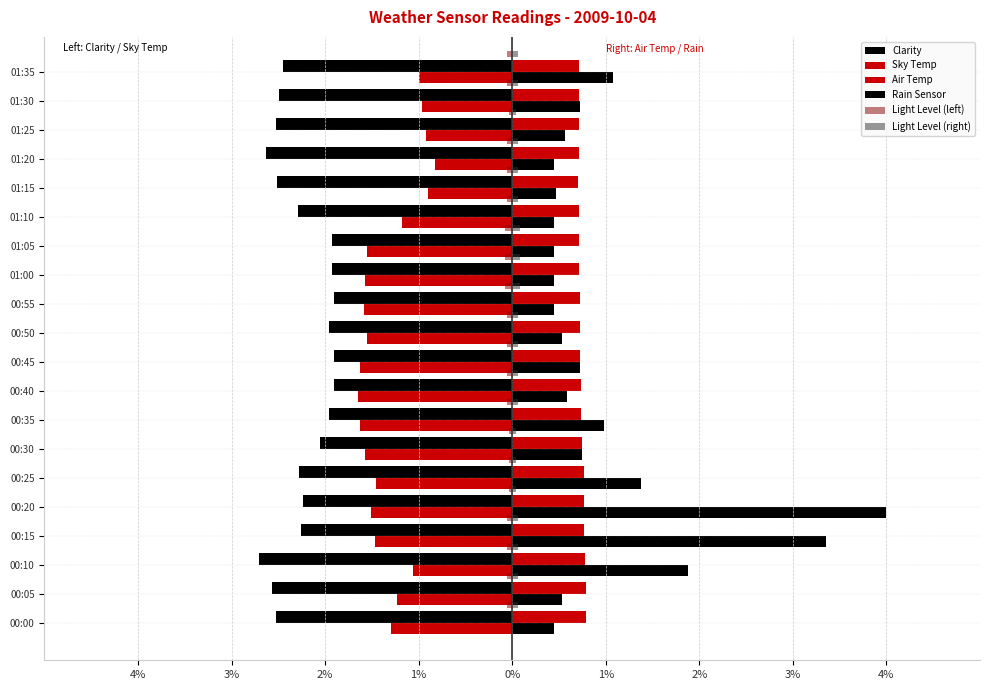

Reading right to left, list all the values displayed in this chart.

Clarity: -2.5	-2.5	-2.5	-2.6	-2.5	-2.3	-1.9	-1.9	-1.9	-2.0	-1.9	-1.9	-2.0	-2.1	-2.3	-2.2	-2.3	-2.7	-2.6	-2.5
Sky Temp: -1.0	-1.0	-0.9	-0.8	-0.9	-1.2	-1.5	-1.6	-1.6	-1.5	-1.6	-1.6	-1.6	-1.6	-1.5	-1.5	-1.5	-1.1	-1.2	-1.3
Air Temp: 0.7	0.7	0.7	0.7	0.7	0.7	0.7	0.7	0.7	0.7	0.7	0.7	0.7	0.7	0.8	0.8	0.8	0.8	0.8	0.8
Rain Sensor: 1.1	0.7	0.6	0.5	0.5	0.5	0.5	0.5	0.5	0.5	0.7	0.6	1.0	0.7	1.4	4.0	3.4	1.9	0.5	0.5
Light Level (left): -0.1	-0.1	-0.0	-0.1	-0.1	-0.1	-0.1	-0.1	-0.1	-0.1	-0.1	-0.1	-0.1	-0.0	-0.0	-0.0	-0.1	-0.1	-0.1	-0.1
Light Level (right): 0.1	0.1	0.0	0.1	0.1	0.1	0.1	0.1	0.1	0.1	0.1	0.1	0.1	0.0	0.0	0.0	0.1	0.1	0.1	0.1